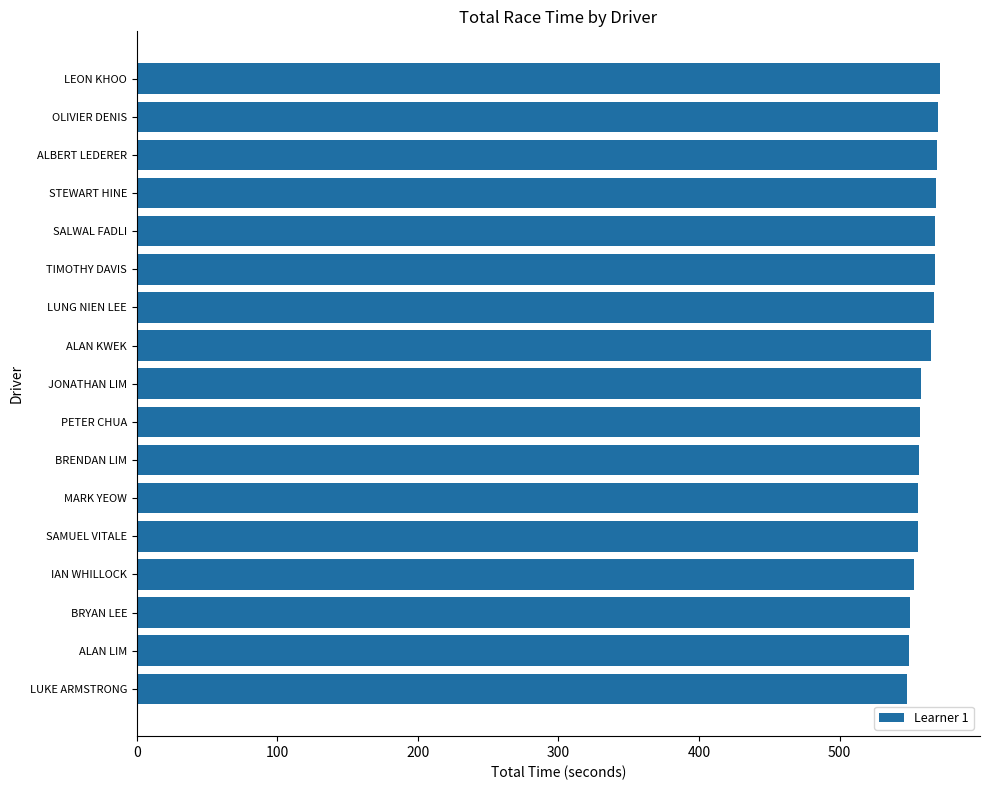

What is the ratio of the value at MARK YEOW to the value at LUKE ARMSTRONG?

1.0